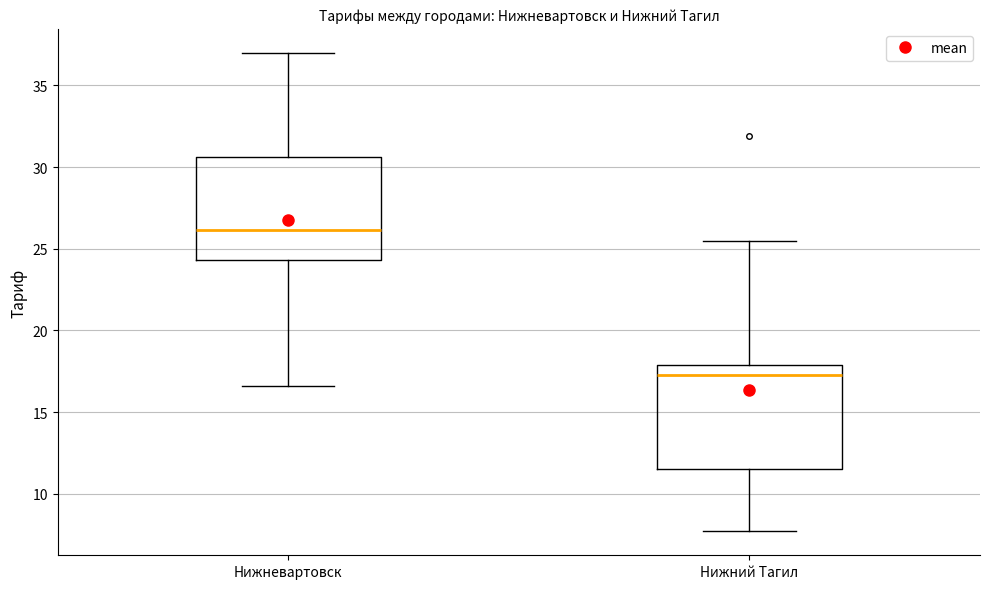

Reading left to right, read every box against the y-axis: the position of its median line, the range the box covers, and the ends of its whiskers. The values are not printed on the chart, so give them approximately, as read against the axis.

Нижневартовск: median 26.0, box 24.5 to 30.5, whiskers 16.5 to 37.0
Нижний Тагил: median 17.5, box 11.5 to 18.0, whiskers 7.5 to 25.5